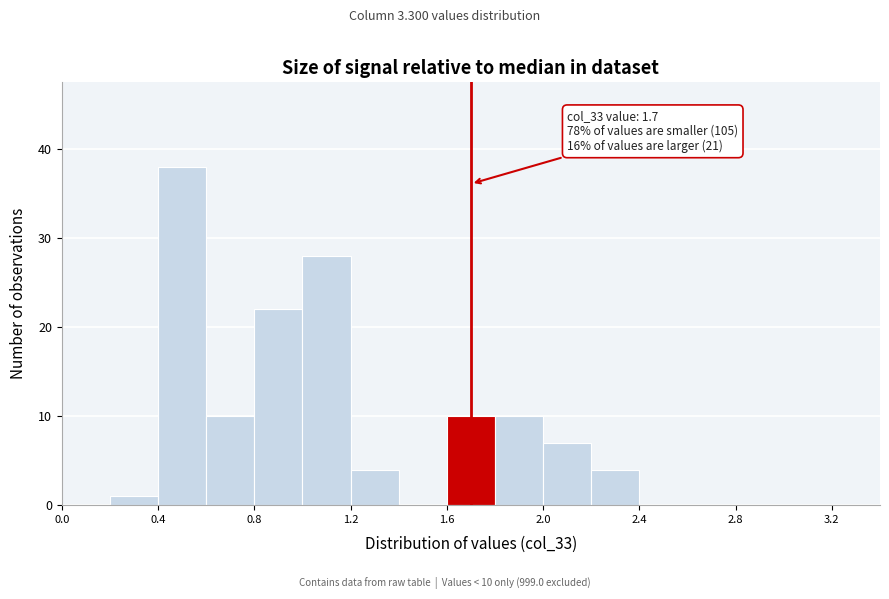

Over which range of the x-axis is the bar tallest?

0.4 to 0.6